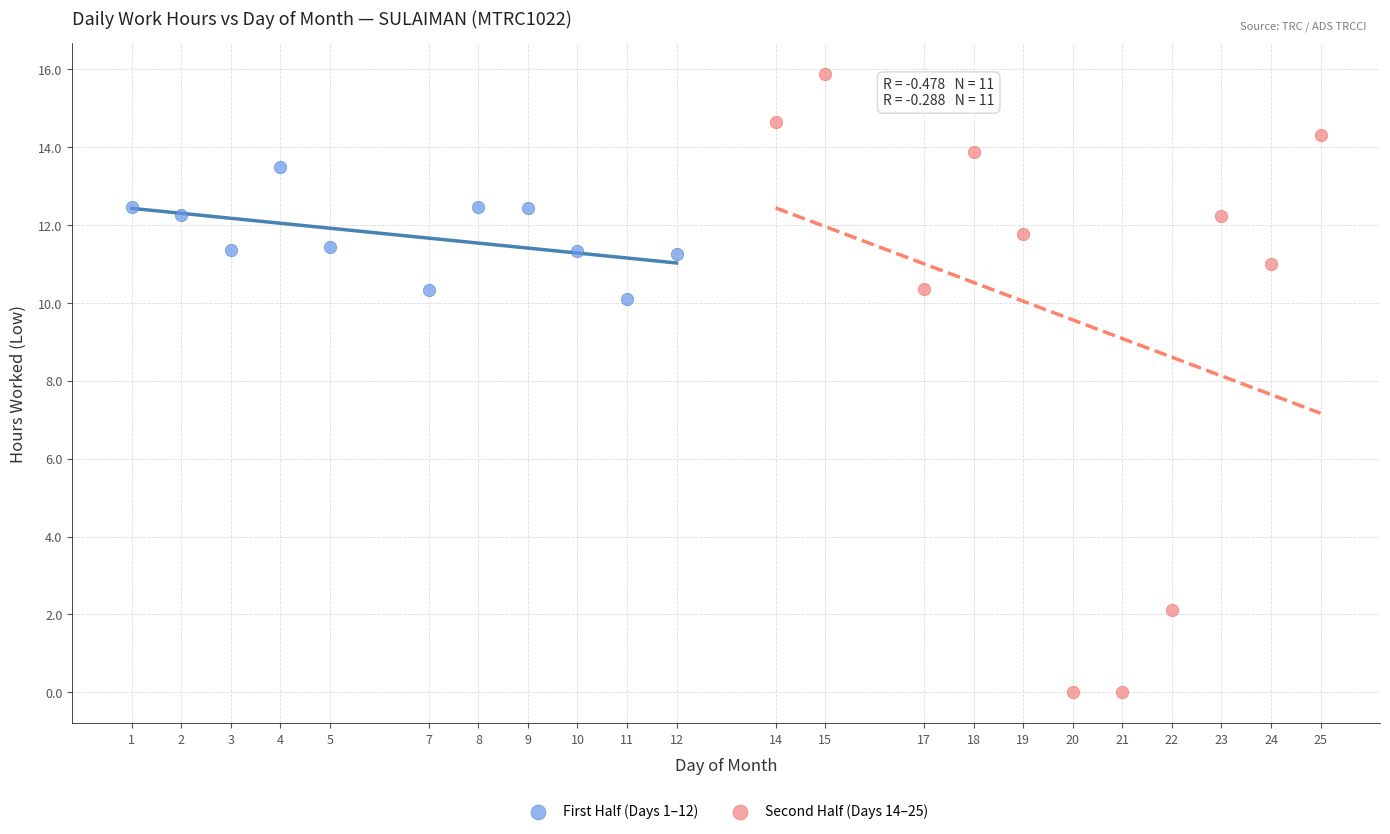

Which series has the largest Y range (max minus min)?

Second Half (Days 14–25)